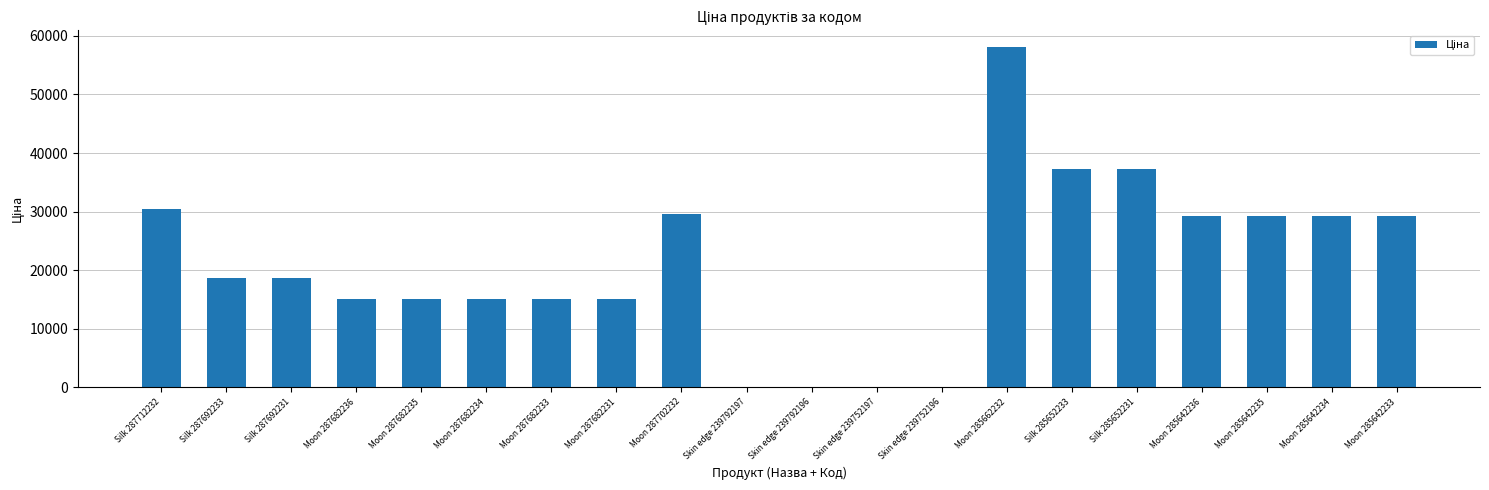

What is the sum of the values at Silk 287692231 and Moon 285642236?

47966.4